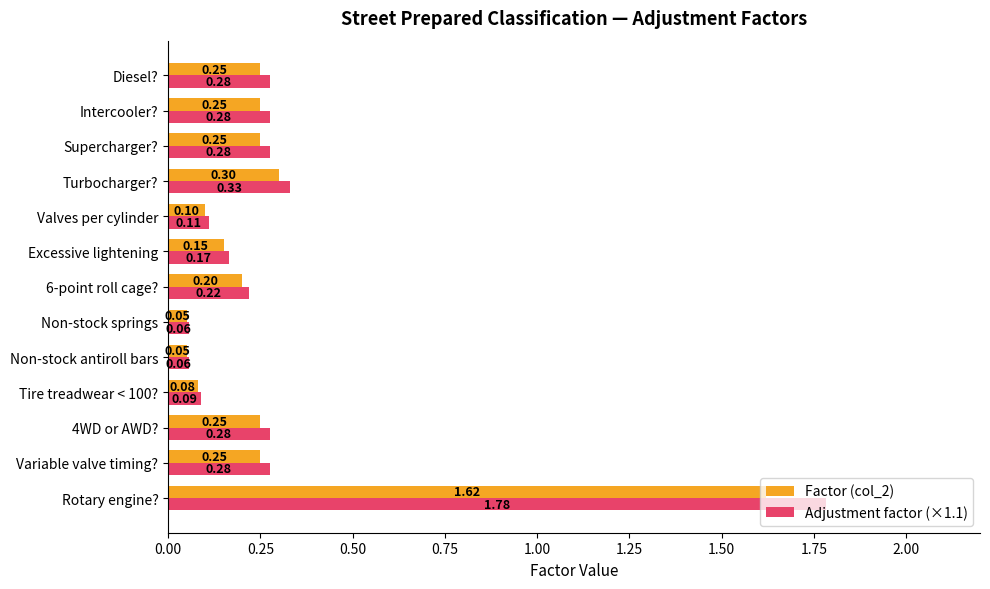

Which series changed the most between Non-stock springs and Supercharger??

Adjustment factor (×1.1)